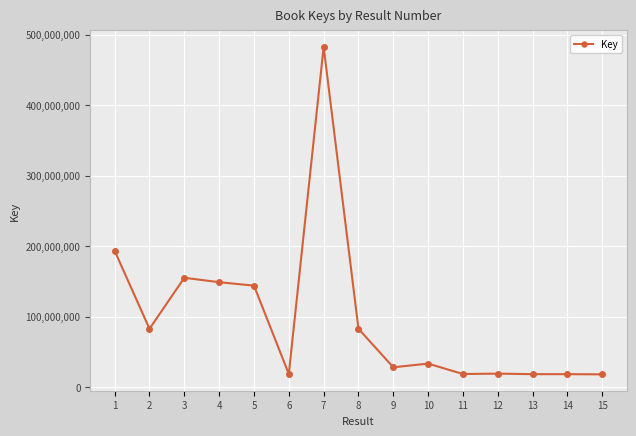

The value at 10 is 33574264. True or false?

True